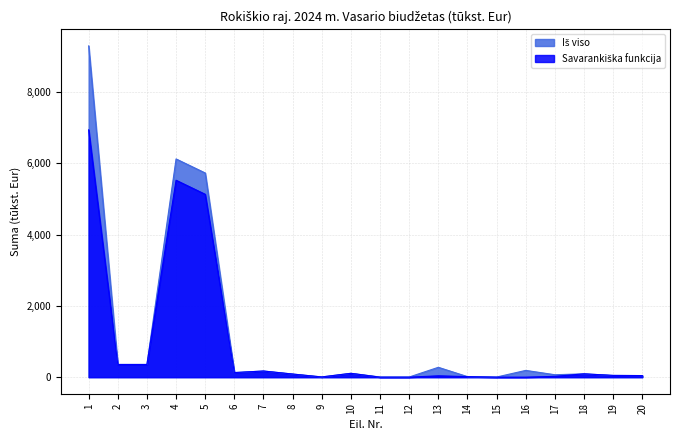

How many lines are shown in the chart?

2